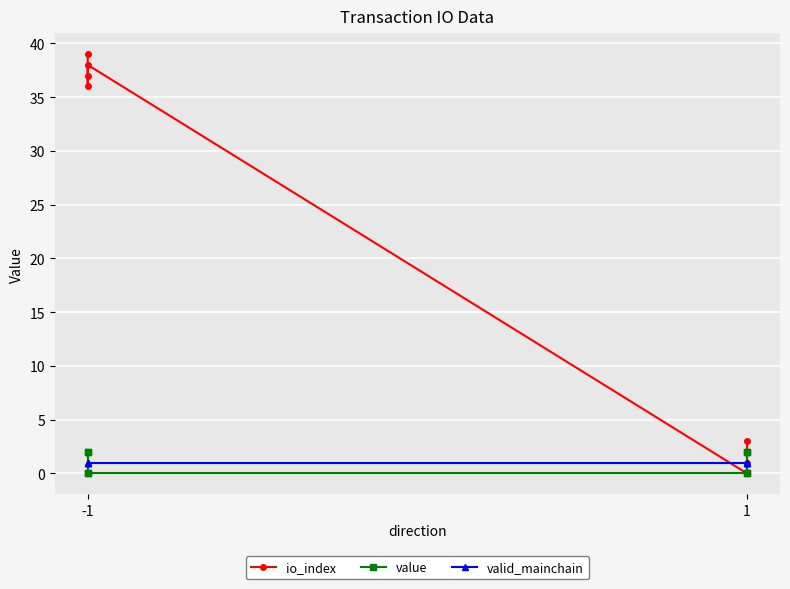

What is the value of the valid_mainchain point at the 6th from the left?

1.0